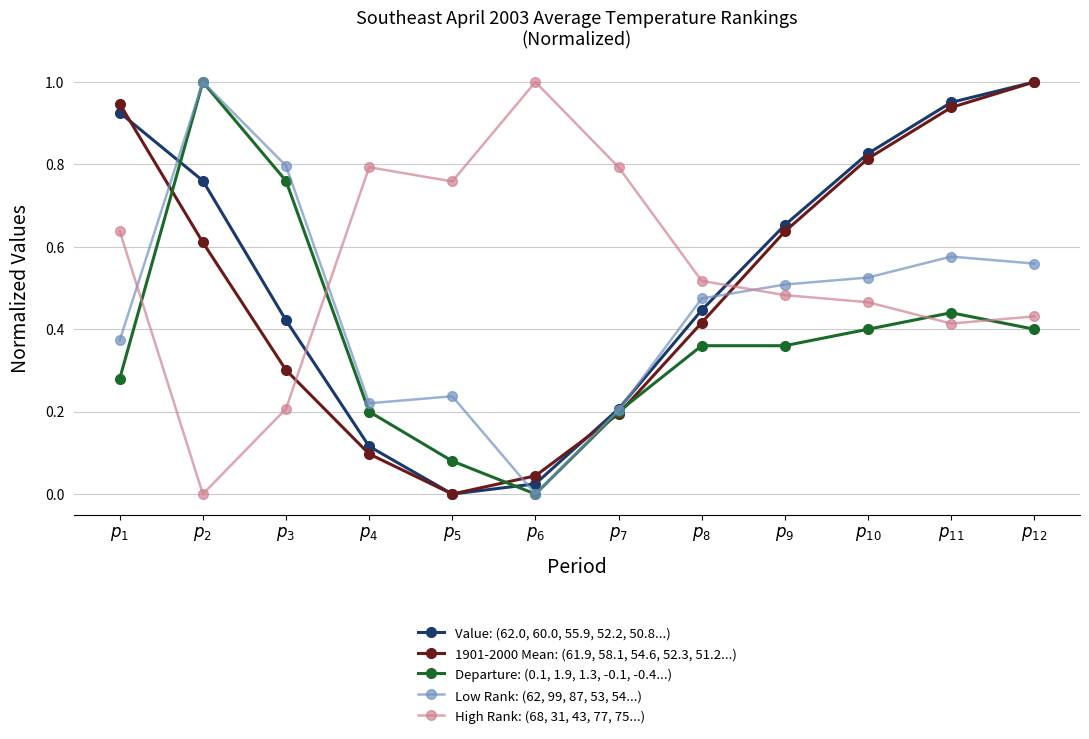

Rank the categories by Value: (62.0, 60.0, 55.9, 52.2, 50.8...) value from lowest to highest.

$p_{5}$, $p_{6}$, $p_{4}$, $p_{7}$, $p_{3}$, $p_{8}$, $p_{9}$, $p_{2}$, $p_{10}$, $p_{1}$, $p_{11}$, $p_{12}$